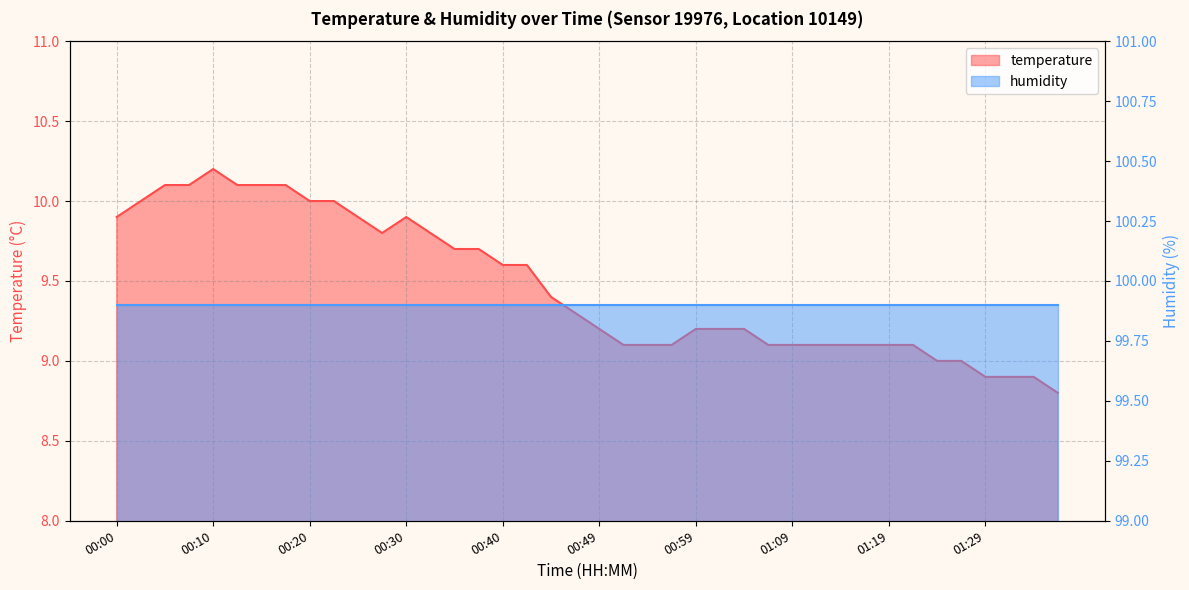

What is the smallest value displayed?

8.8